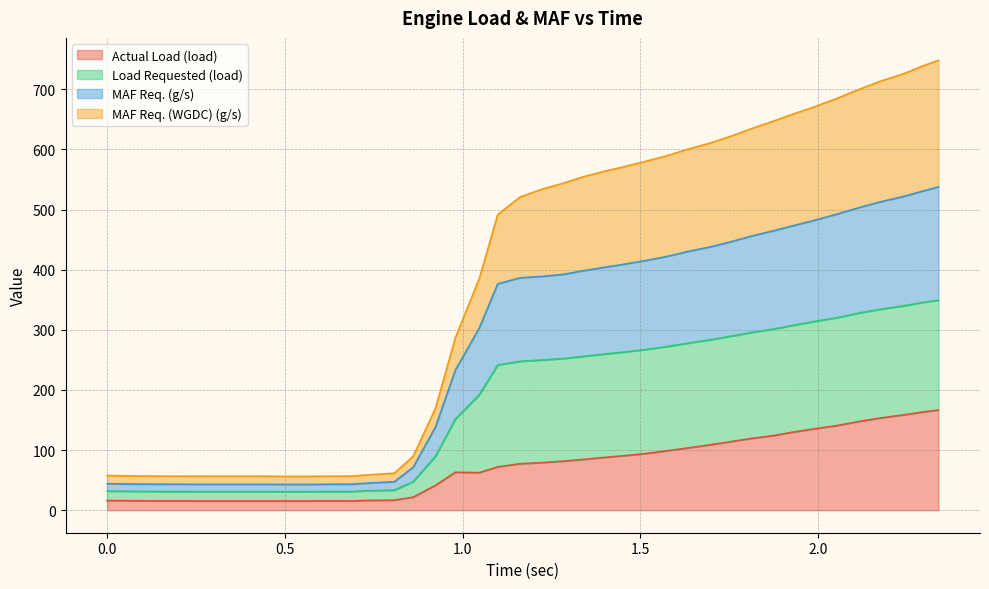

Does the chart have visible grid lines?

Yes